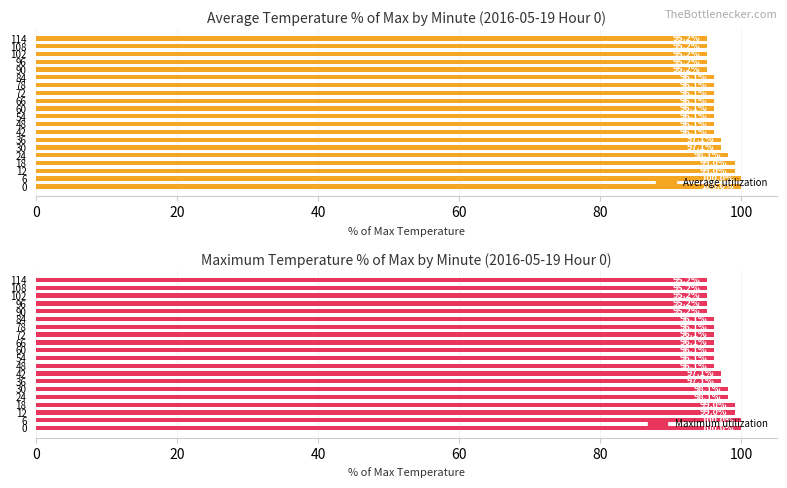

Reading right to left, transcribe all the data shown in this chart.

Average utilization: 95.2	95.2	95.2	95.2	95.2	96.1	96.1	96.1	96.1	96.1	96.1	96.1	96.1	97.1	97.1	98.1	99.0	99.0	100.0	100.0
Maximum utilization: 95.2	95.2	95.2	95.2	95.2	96.1	96.1	96.1	96.1	96.1	96.1	96.1	97.1	97.1	98.1	98.1	99.0	99.0	100.0	100.0